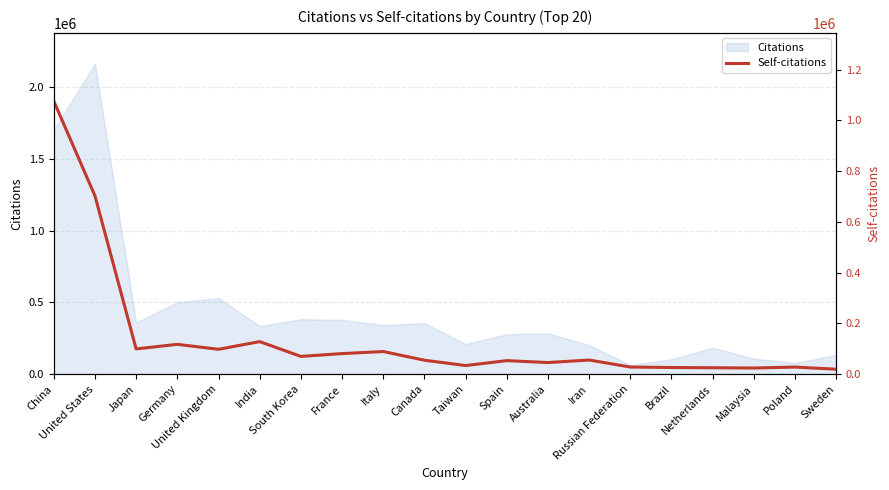

Approximately how many times larger is the value at Spain compared to South Korea?

0.8